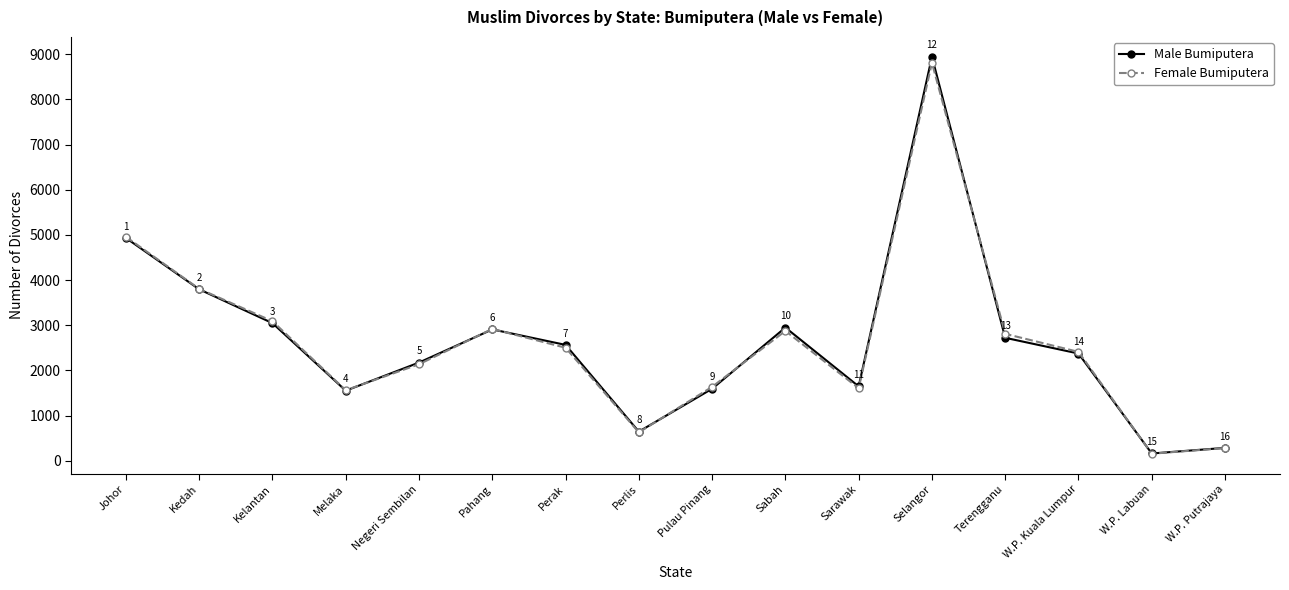

True or false: Male Bumiputera has more than 0 interior local peaks.

True